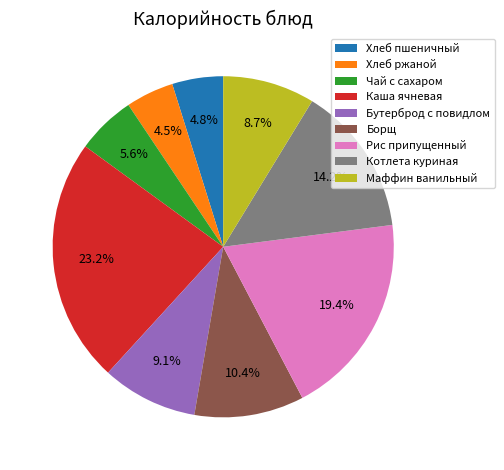

Count the number of slices in the pie.

9